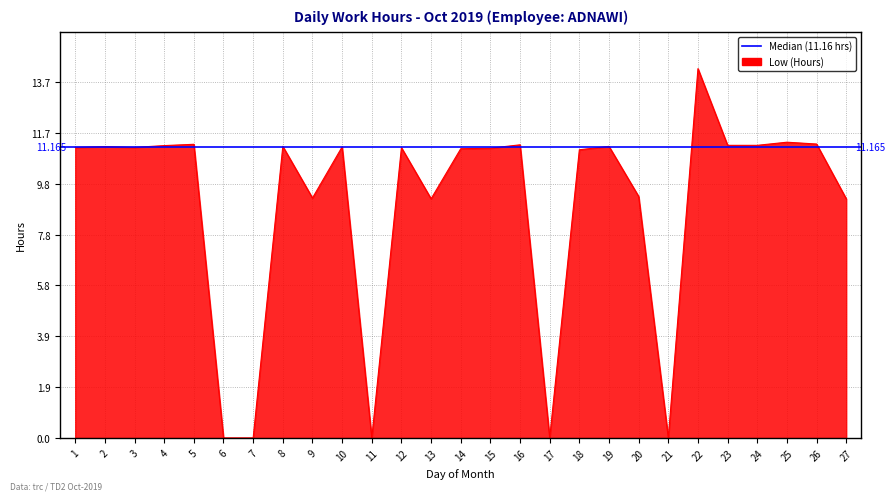

What is the value of the 8th point from the left?

11.2